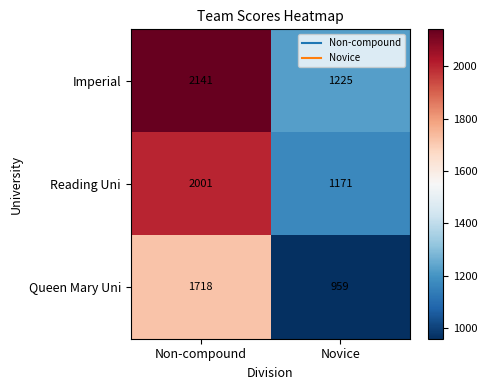

The Reading Uni series shows 441 at Non-compound. True or false?

False